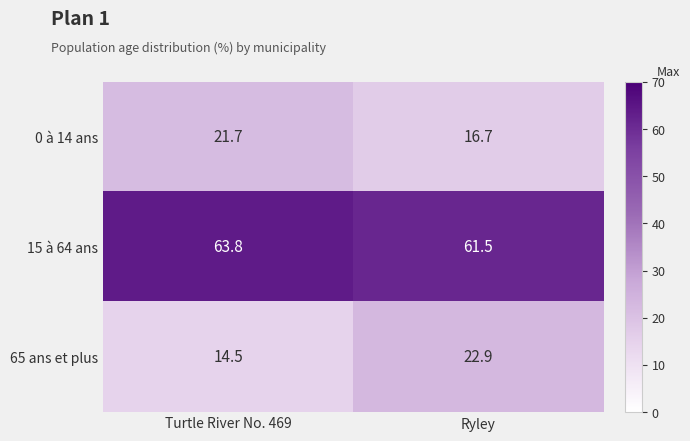

What is the difference between the highest and lowest values at Turtle River No. 469?

49.3